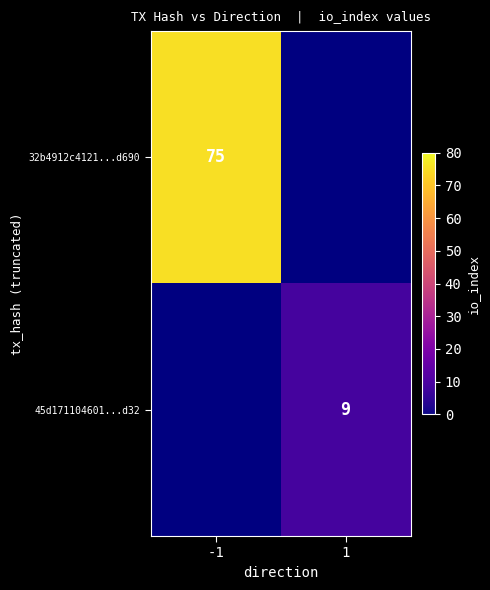

The 45d171104601...d32 series shows 4 at 1. True or false?

False